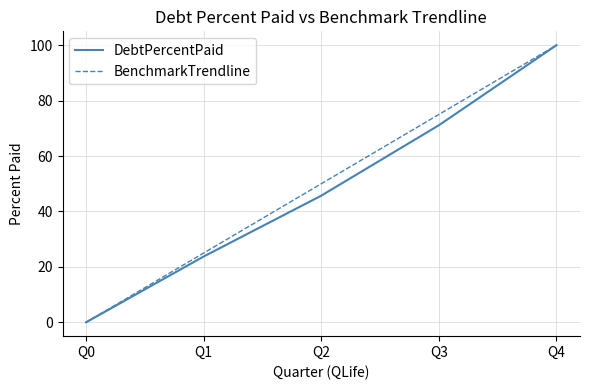

How many lines are shown in the chart?

2